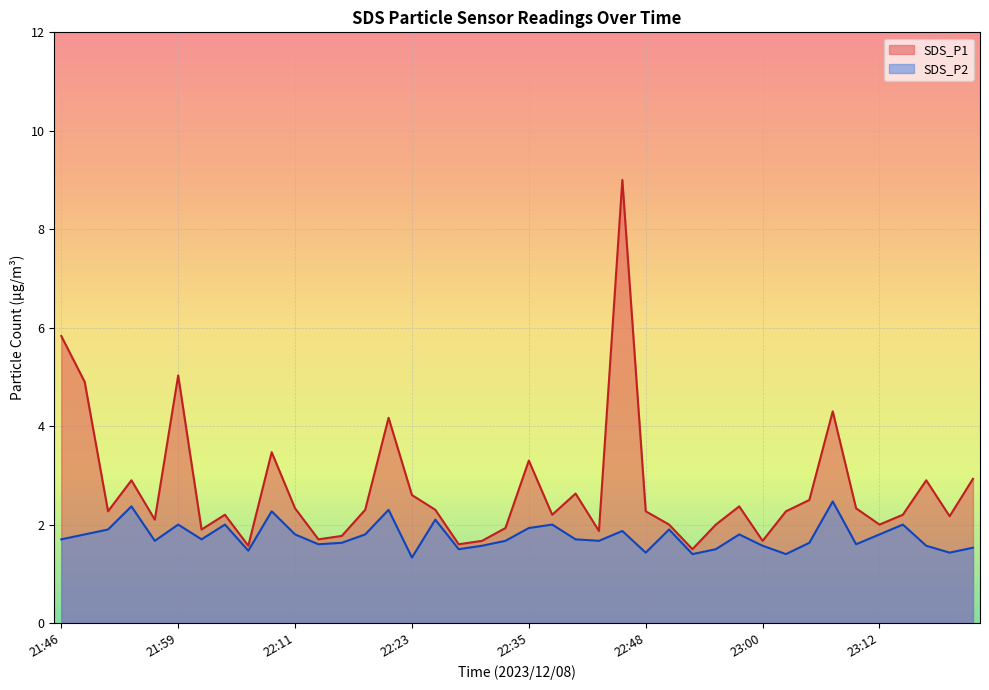

How many values in the SDS_P1 series exceed 2?

27